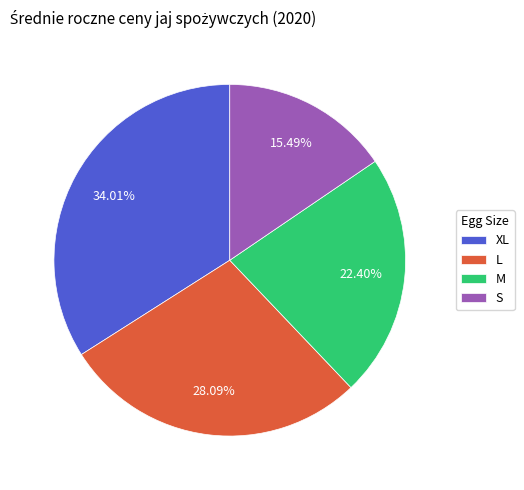

Does S account for over 50% of the chart?

No